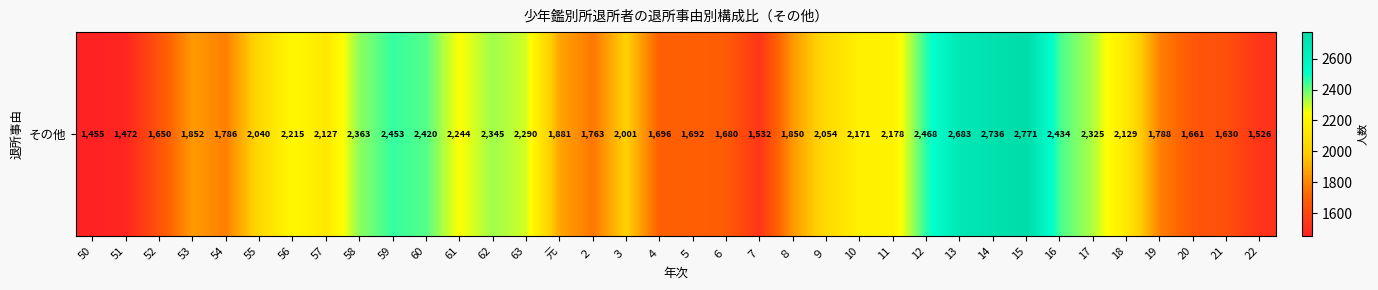

How many data points are less than 2054?

18